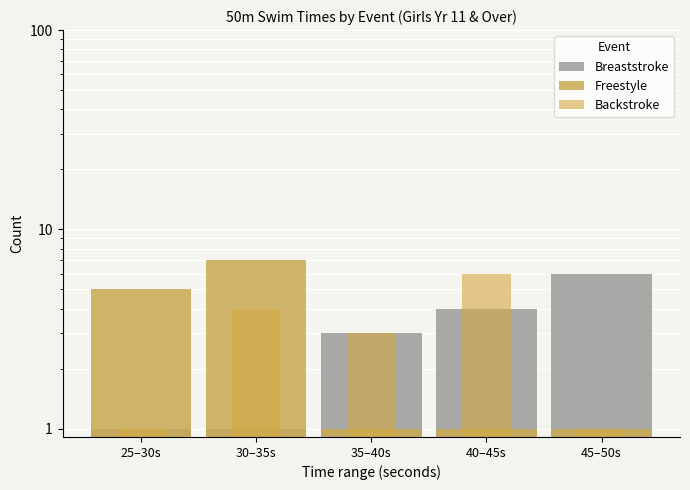

Which has a higher value, 45–50s or 30–35s?

45–50s